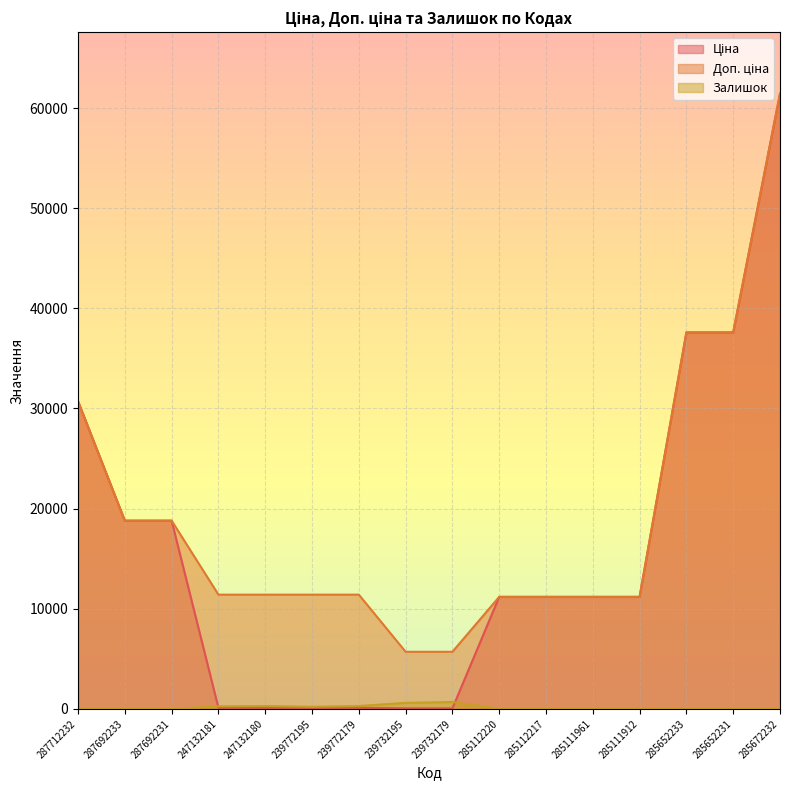

What is the label of the 11th point from the left?

285112217